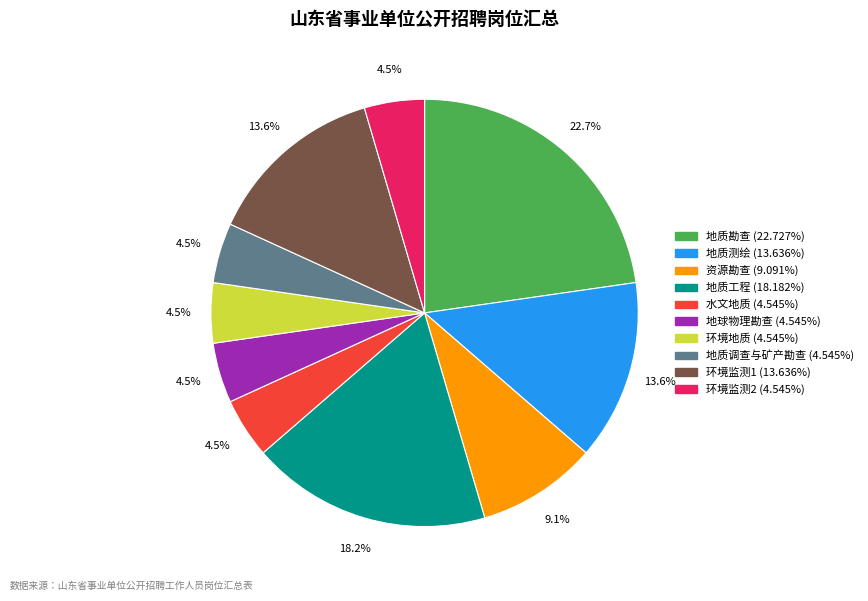

To the nearest percent, what is the difference between the largest and smallest slice percentages?

18%